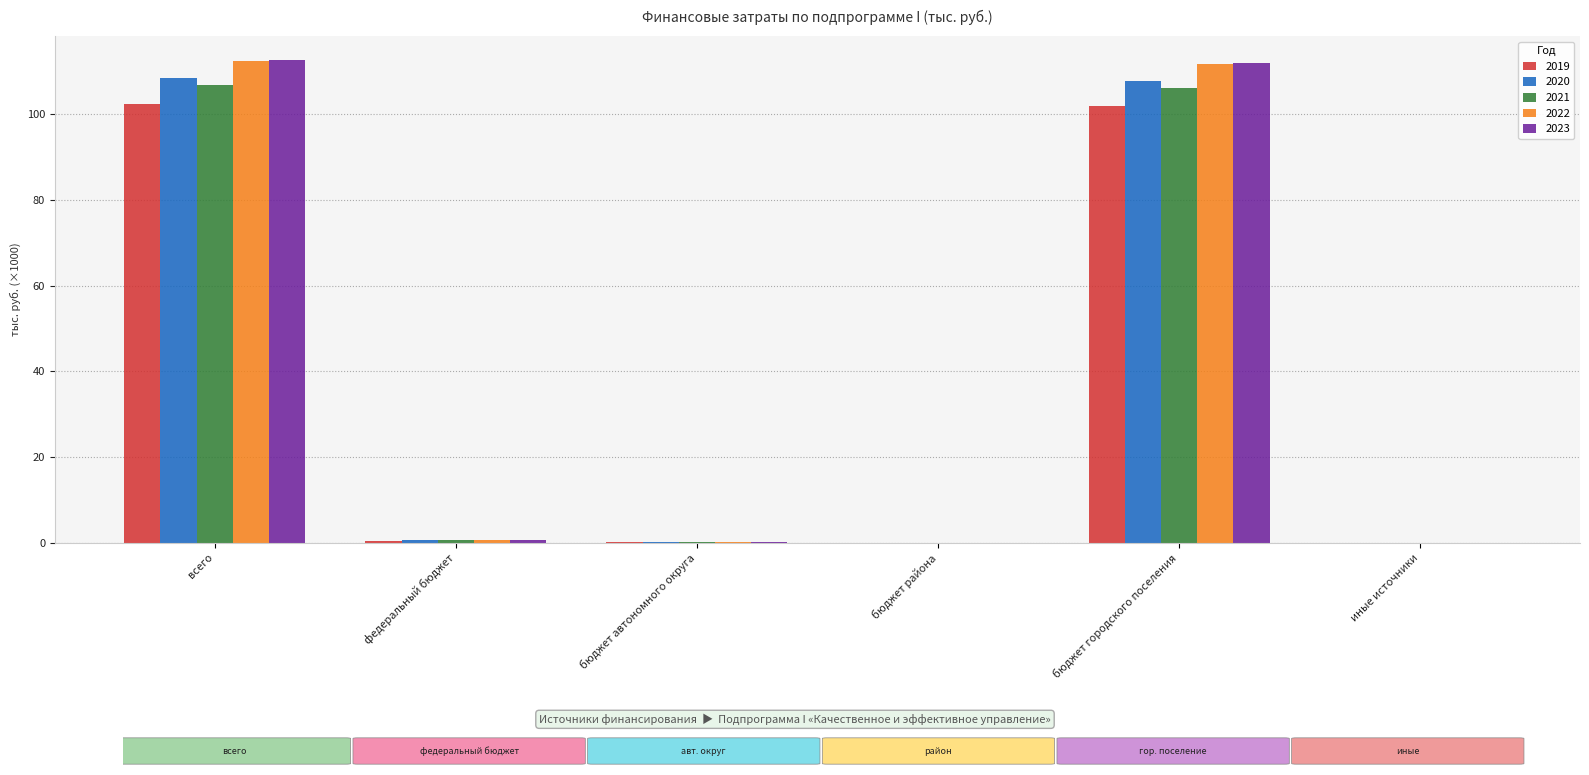

What is the total value across all series at всего?

543.1